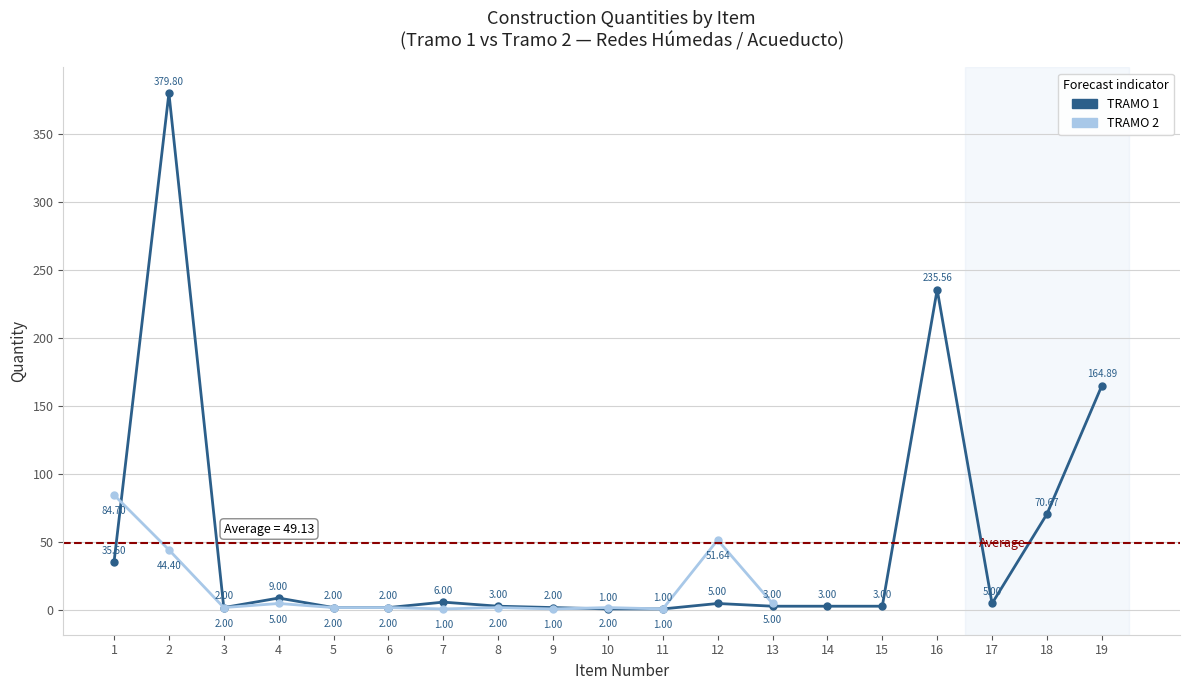

Where is the first local maximum?

2